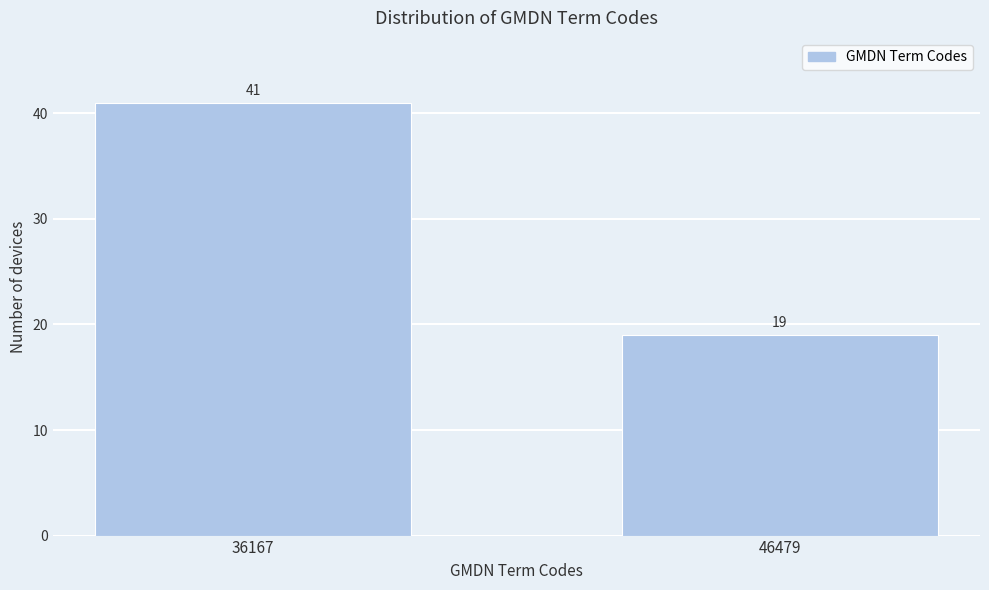

Reading left to right, list all the values displayed in this chart.

36167=41	46479=19